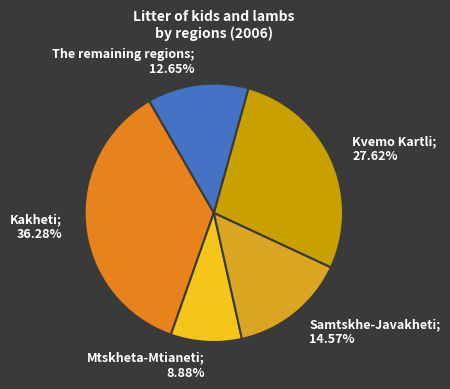

What is the smallest slice in the pie chart?

Mtskheta-Mtianeti